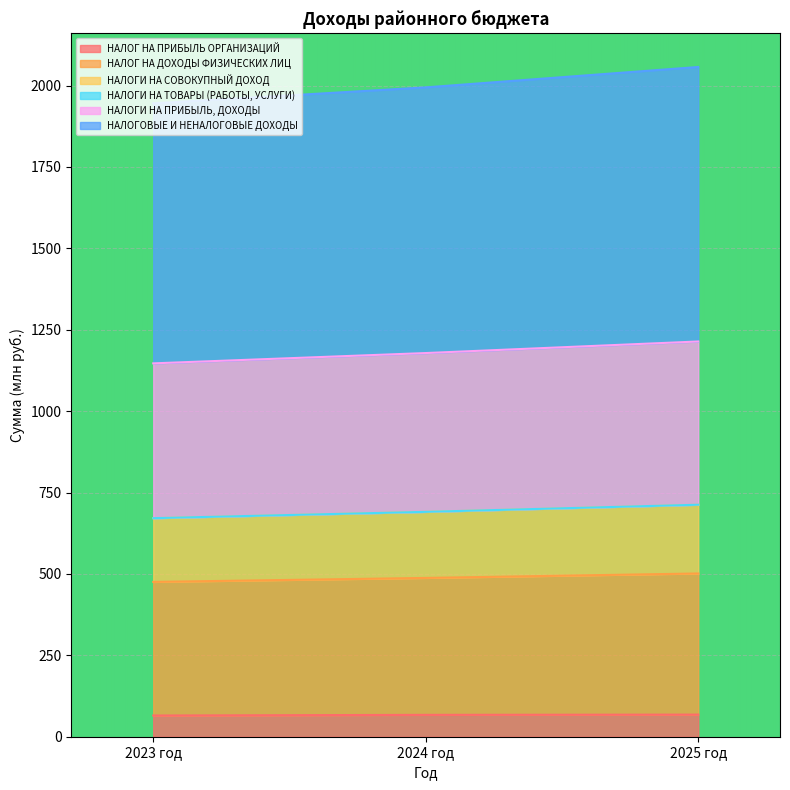

Which category has the lowest value in the НАЛОГ НА ПРИБЫЛЬ ОРГАНИЗАЦИЙ series?

2023 год